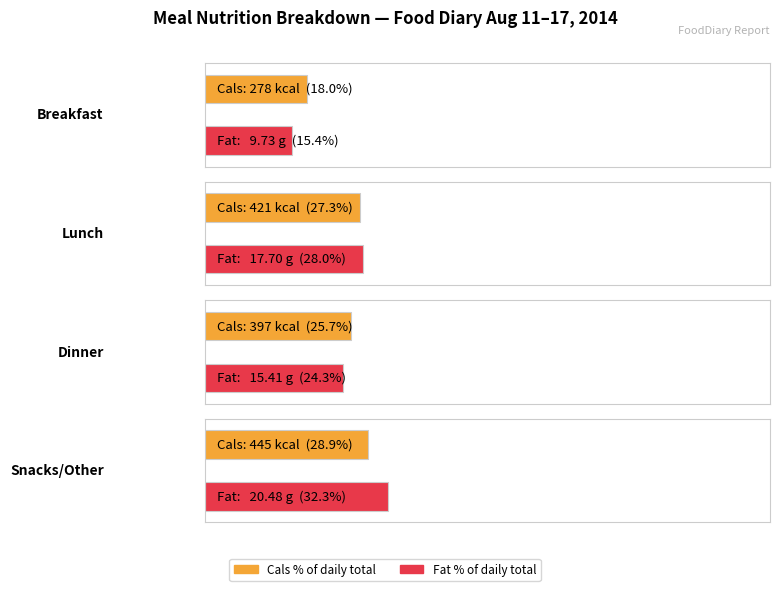

The Breakfast series shows 50.9 at Carbs (g). True or false?

False